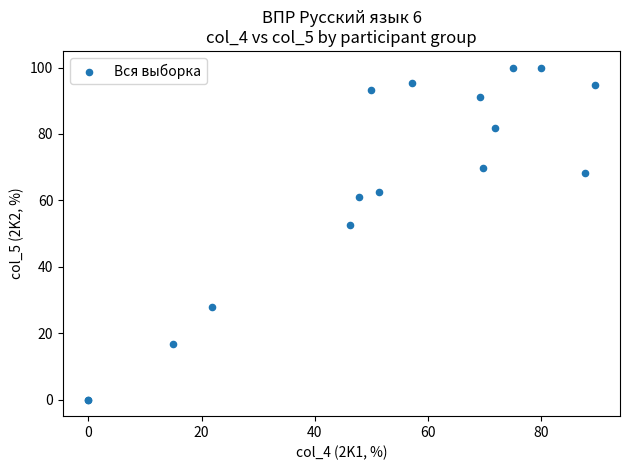

What Y value in the scatter plot is closest to 50?

52.5